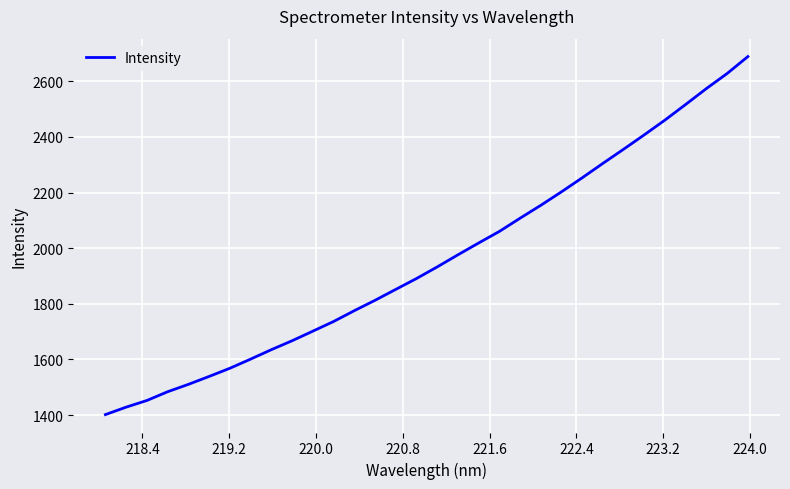

Count the number of data series in this chart.

1